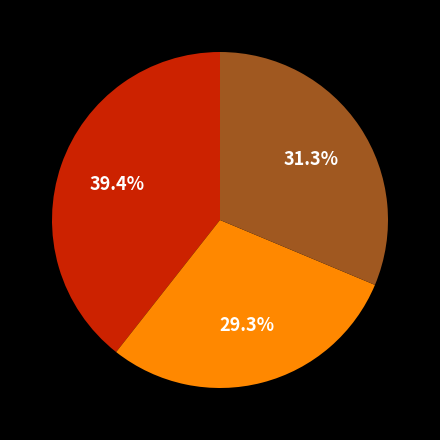

Is there any slice that represents more than half of the pie?

No